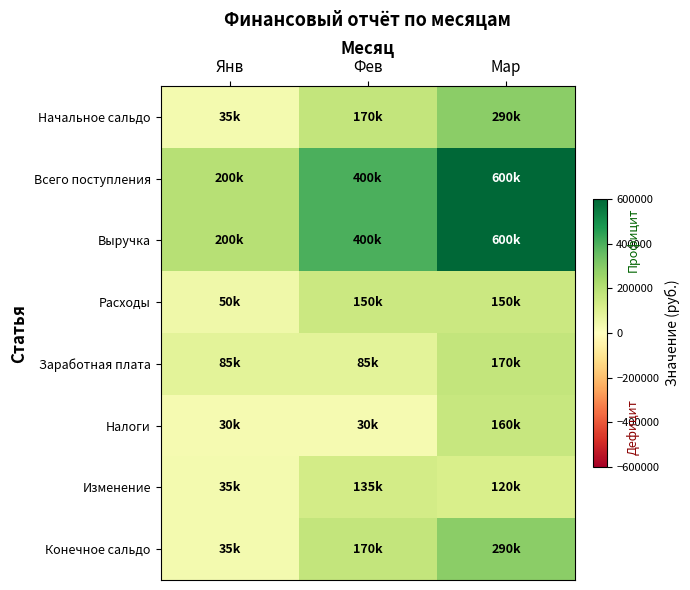

What is the total value across all series at Фев?

1540000